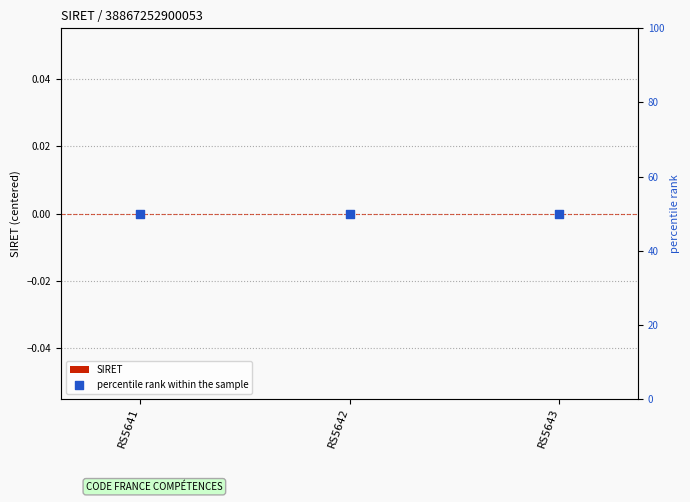

Is the value of percentile rank within the sample at RS5642 greater than the value of SIRET at RS5641?

Yes